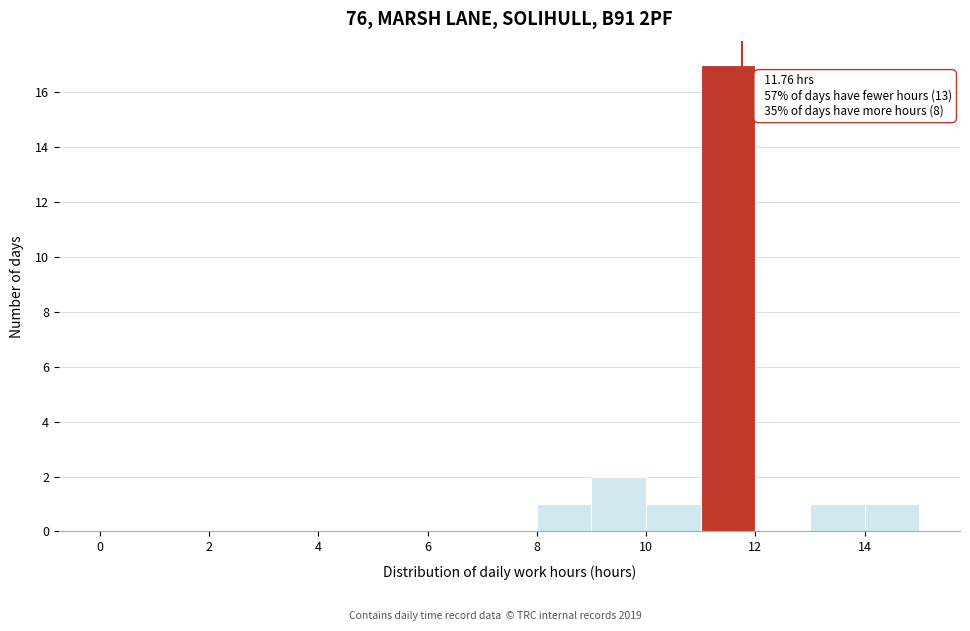

Over which range of the x-axis is the bar tallest?

11 to 12